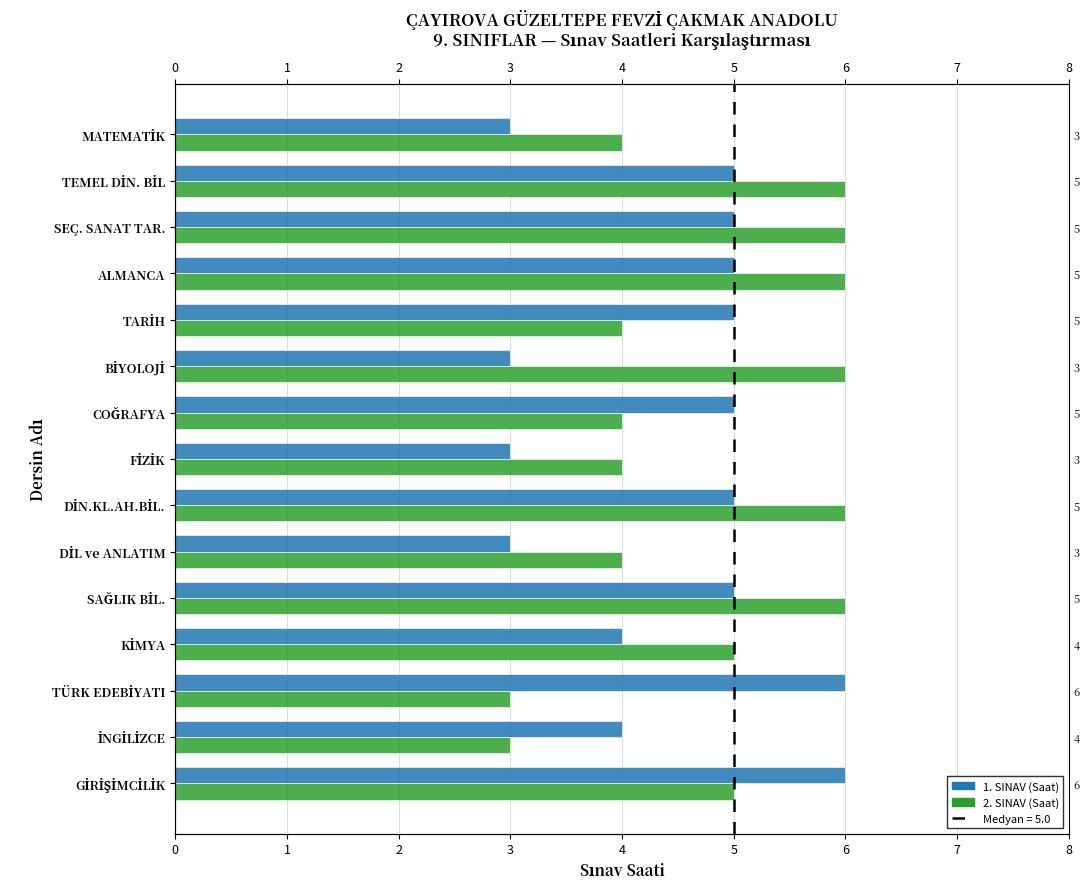

True or false: 2. SINAV (Saat) has a value of 4 at COĞRAFYA.

True